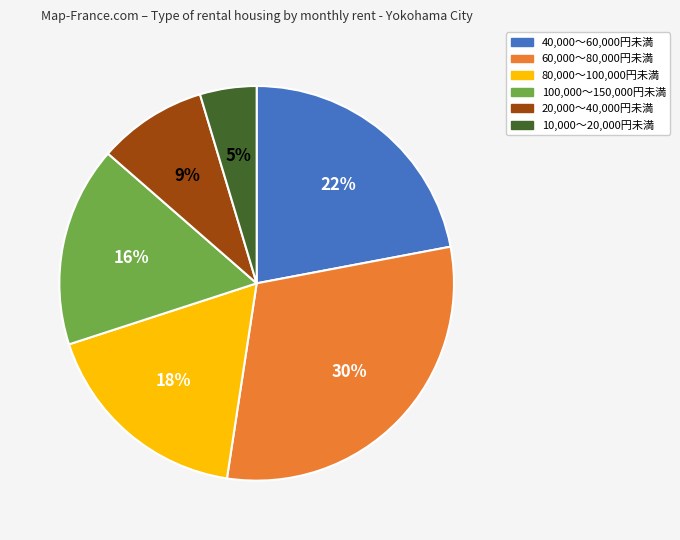

What percentage is the 10,000～20,000円未満 slice, to the nearest percent?

5%